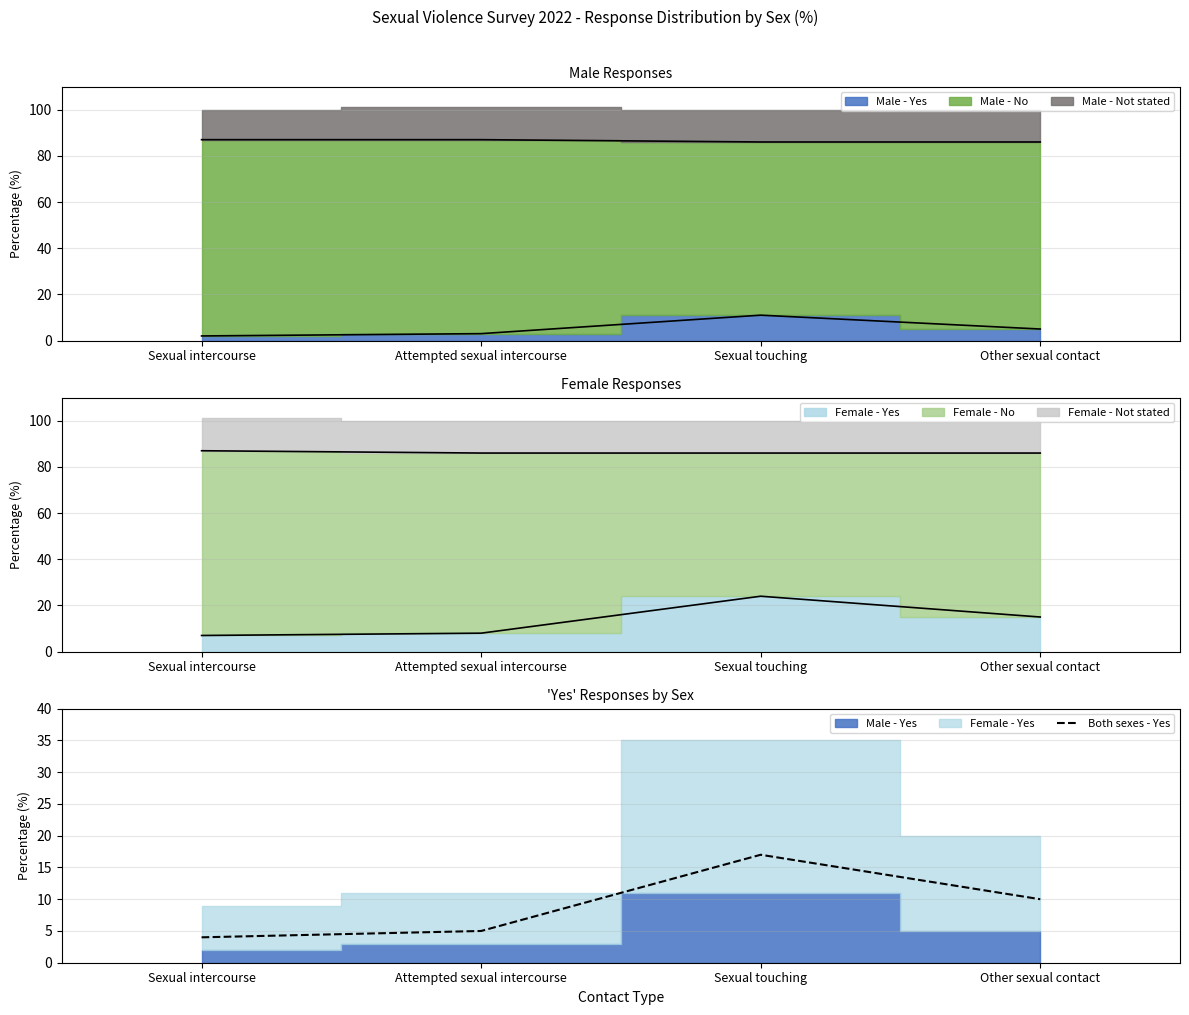

The value at Attempted sexual intercourse is 7. True or false?

False